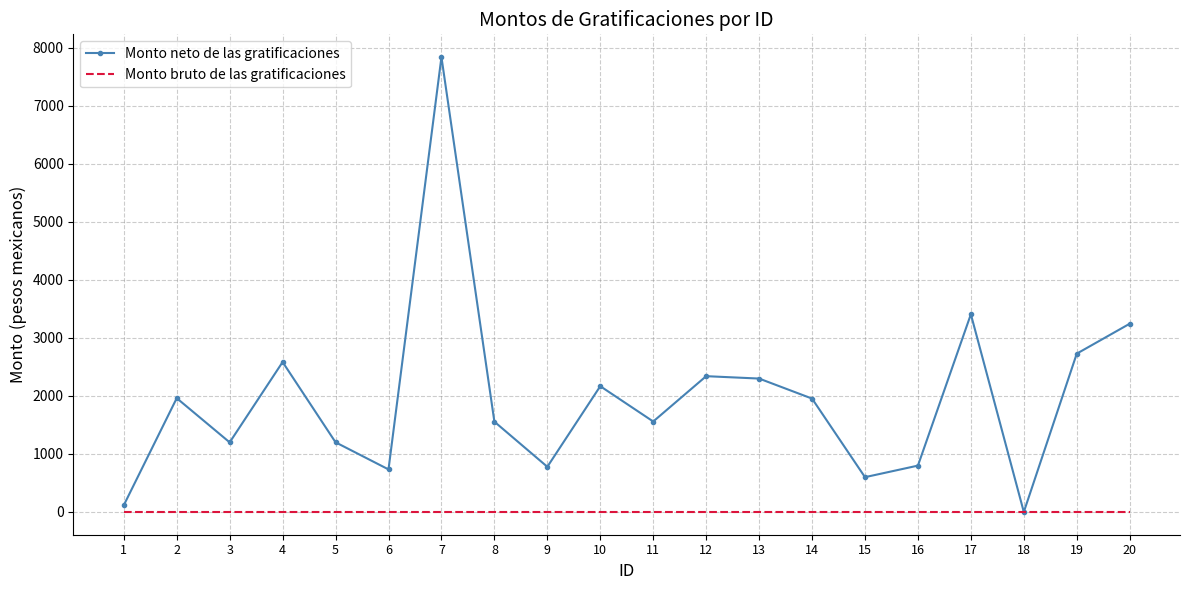

What is the maximum value shown in the chart?

7842.1